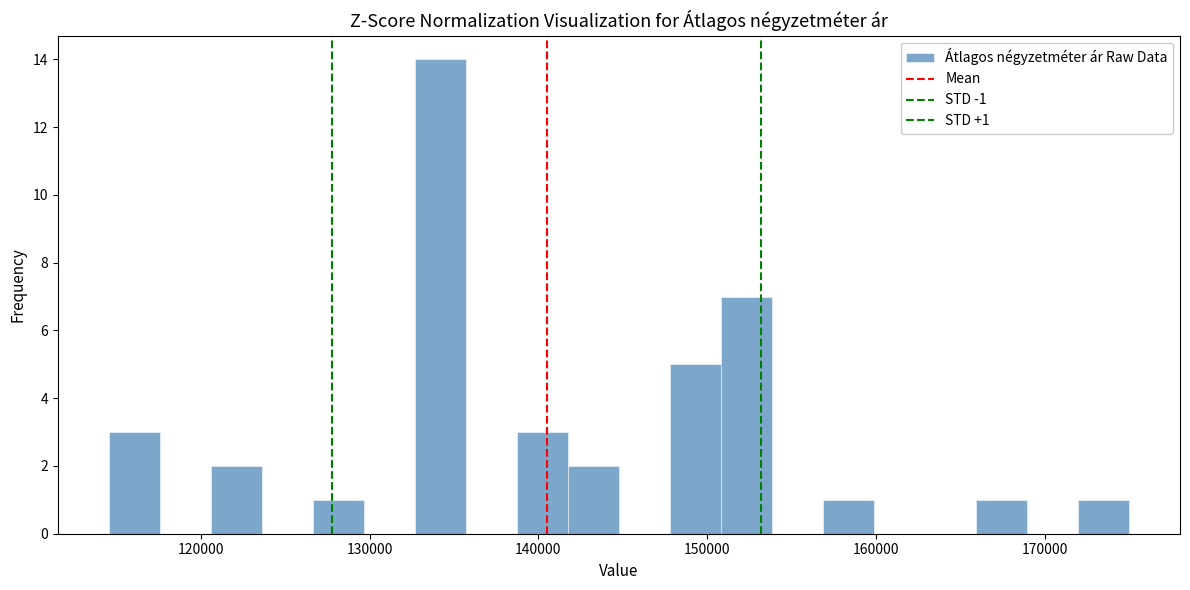

Around what value on the x-axis is the tallest bar? Give the approximate position of its centre, as read against the axis.

134000